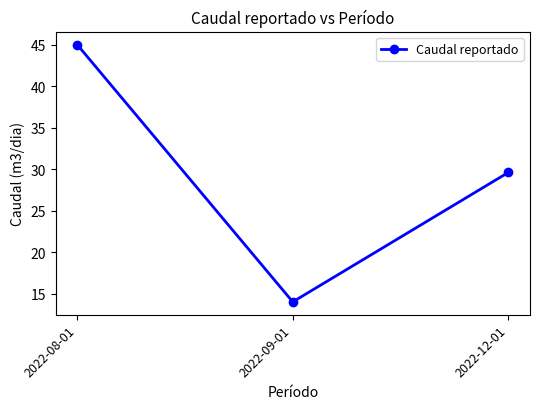

List the labels in order of value, largest first.

2022-08-01, 2022-12-01, 2022-09-01